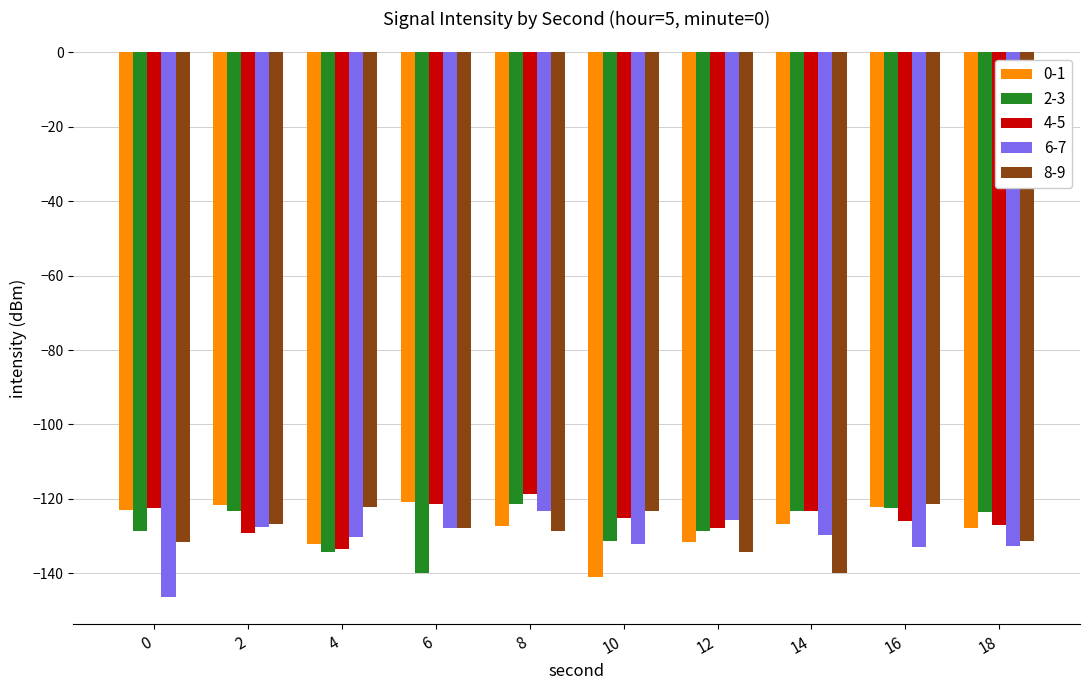

What value does the 0-1 series have at 6?

-120.8